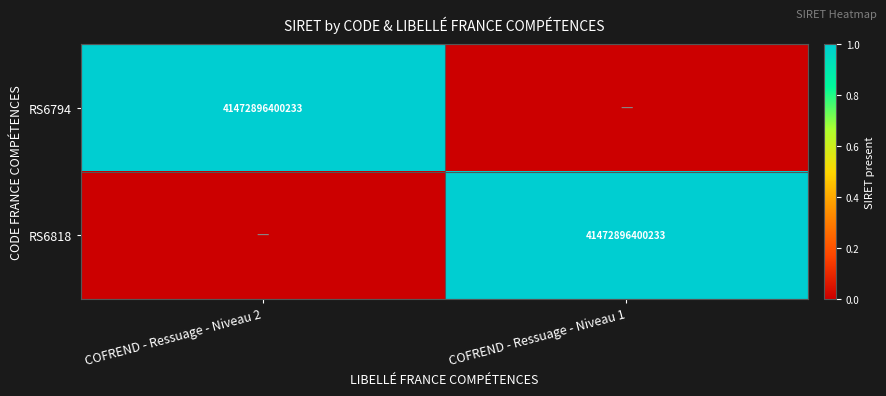

The value of RS6818 at COFREND - Ressuage - Niveau 1 is 41472896400233. True or false?

True